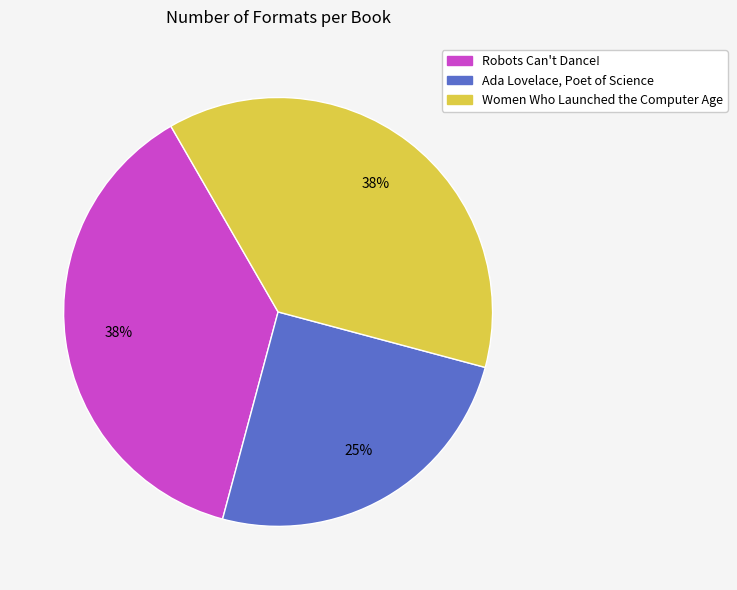

To the nearest percent, what is the average slice percentage?

33%